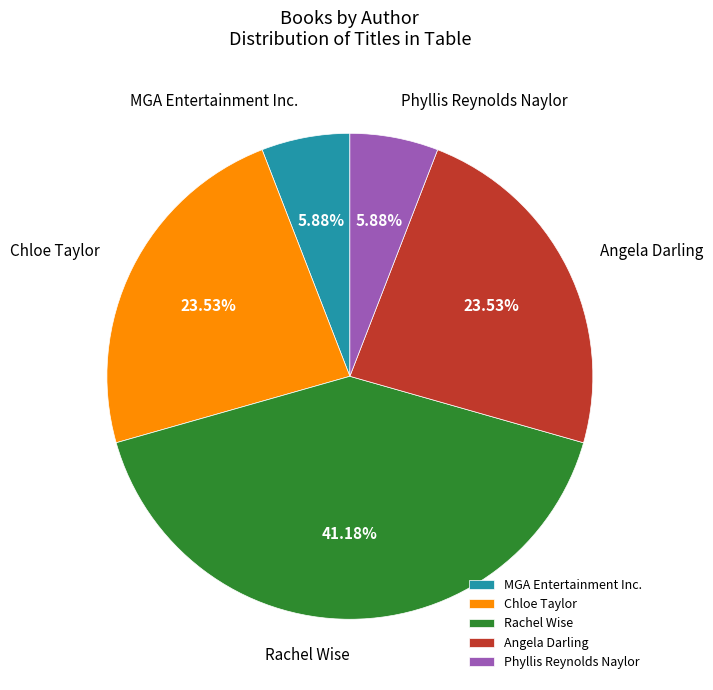

Between Angela Darling and MGA Entertainment Inc., which is larger?

Angela Darling